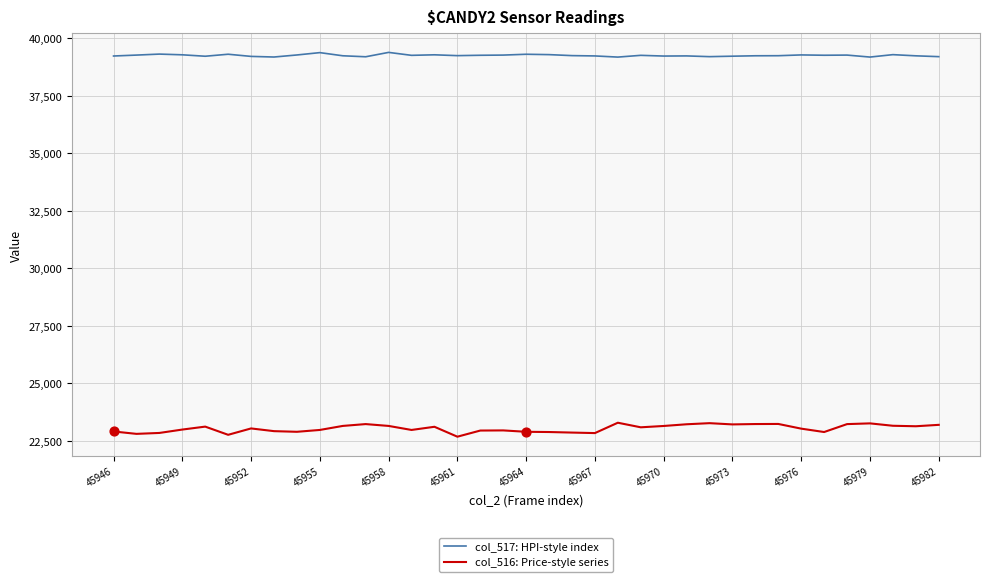

Which series has the largest total across all categories?

col_517: HPI-style index